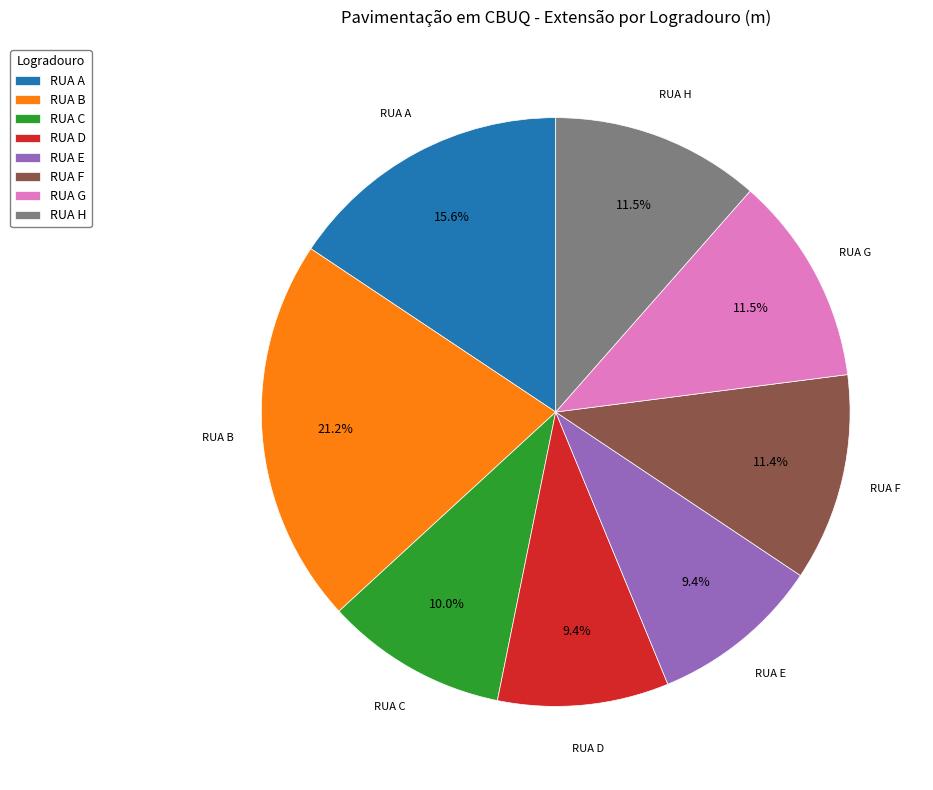

The RUA H slice represents 22% of the pie. True or false?

False